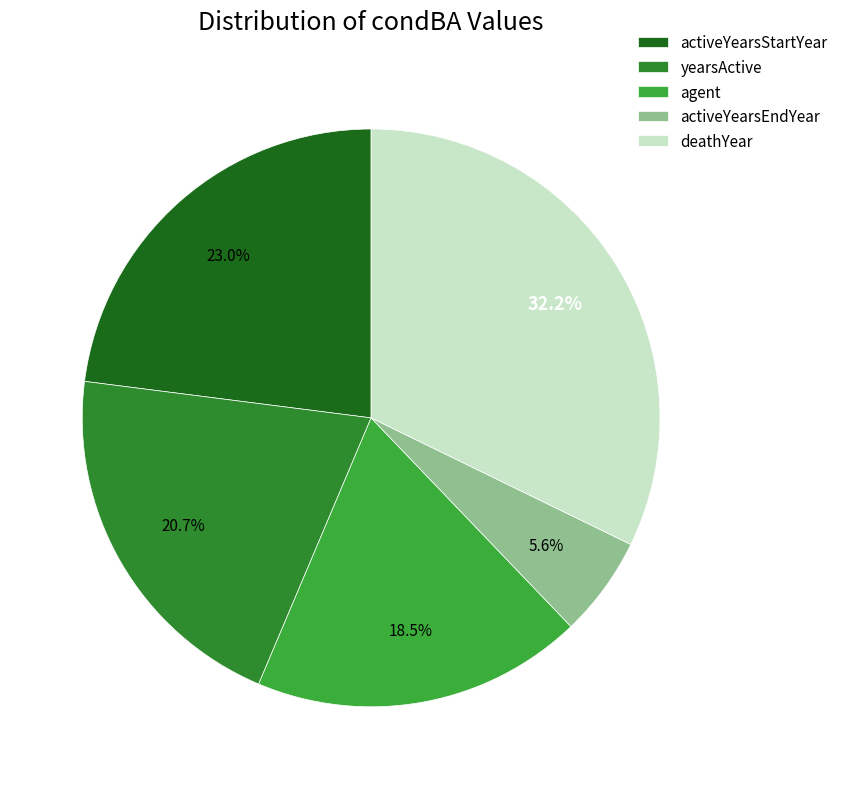

True or false: activeYearsStartYear accounts for 9% of the total.

False